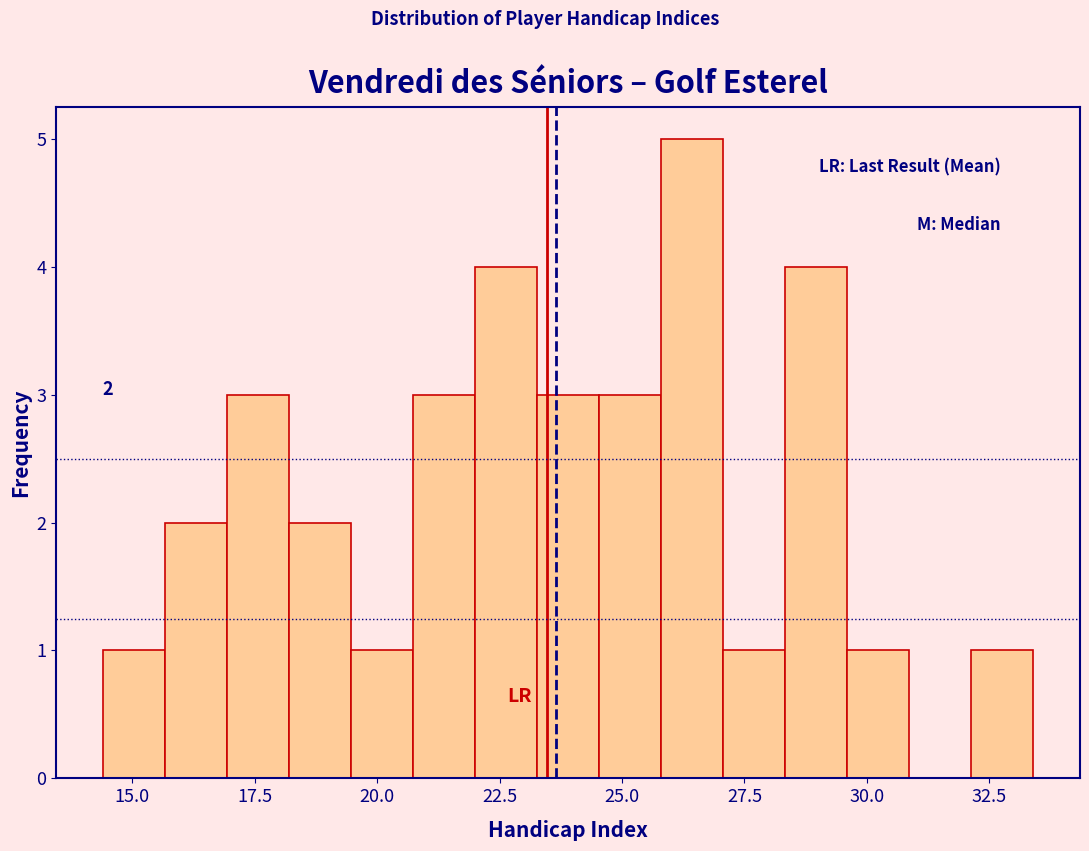

Read against the x-axis, roughly where is the centre of the tallest bar?

26.5